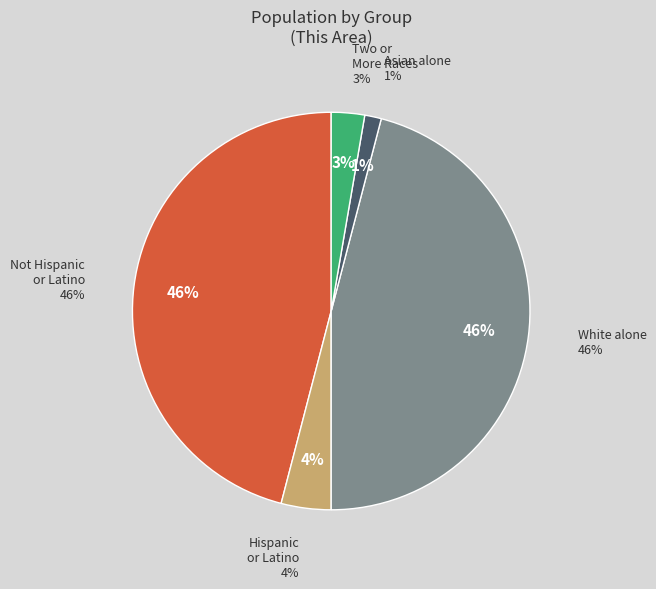

The Asian alone slice represents 11% of the pie. True or false?

False